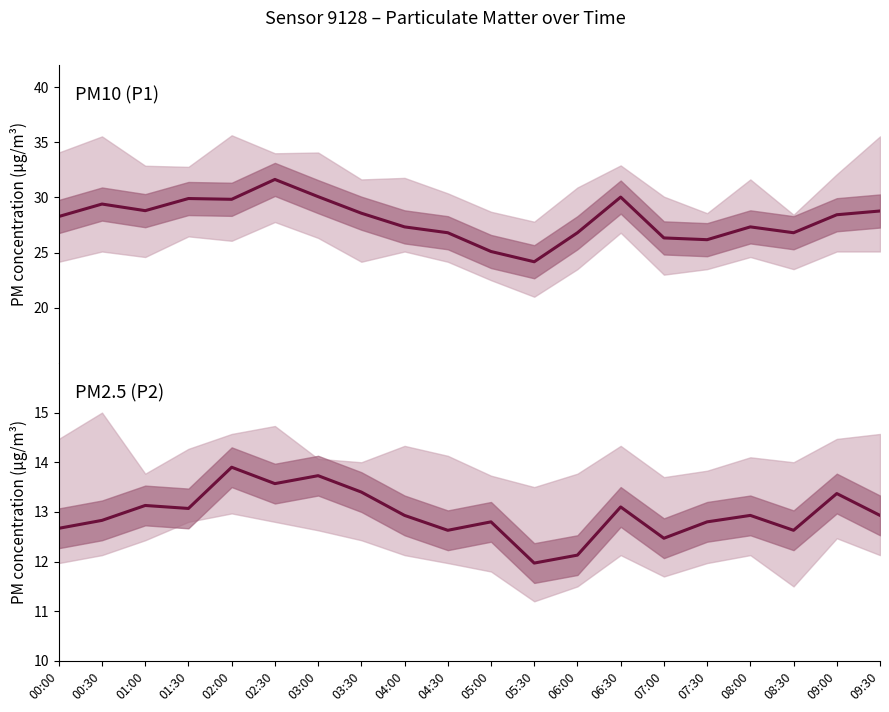

What value does the P1 series have at 07:30?

26.2